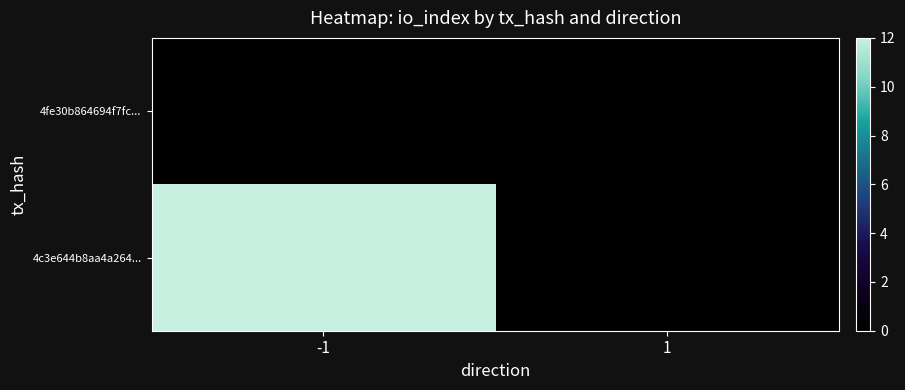

Reading left to right, list all the values displayed in this chart.

4fe30b864694f7fc...: -1=0	1=0
4c3e644b8aa4a264...: -1=12	1=0